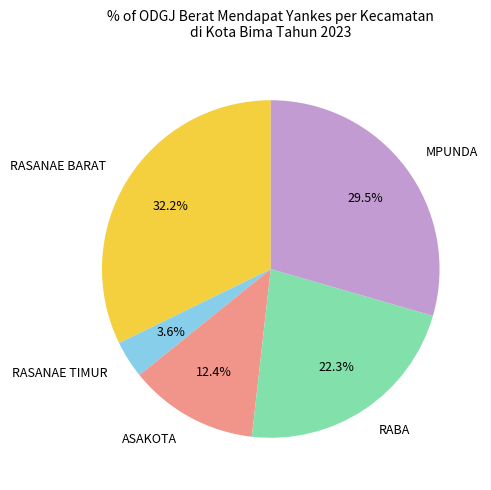

Is MPUNDA the majority of the pie?

No